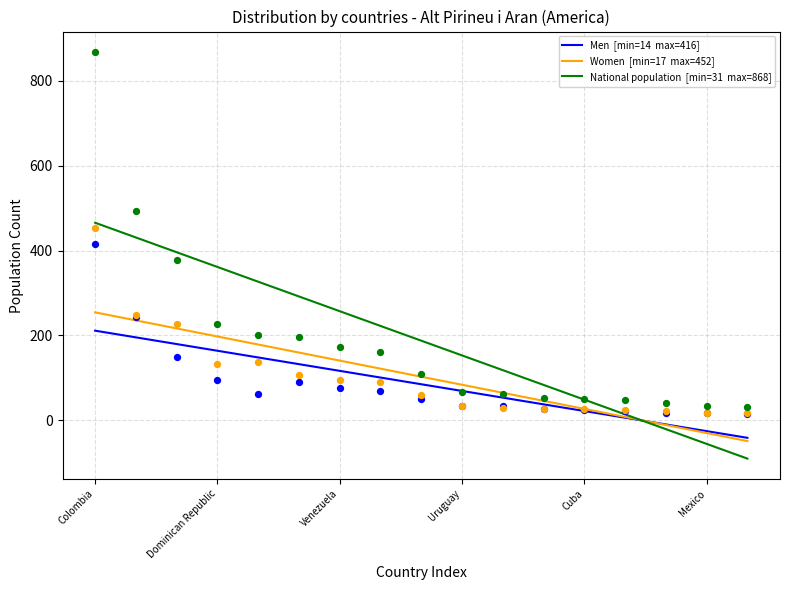

Which series contains the highest Y value?

National population  [min=31  max=868]